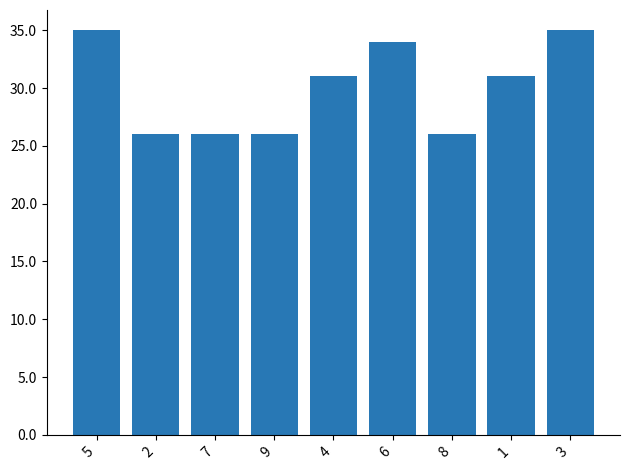

Reading left to right, extract all data points from this chart.

35	26	26	26	31	34	26	31	35